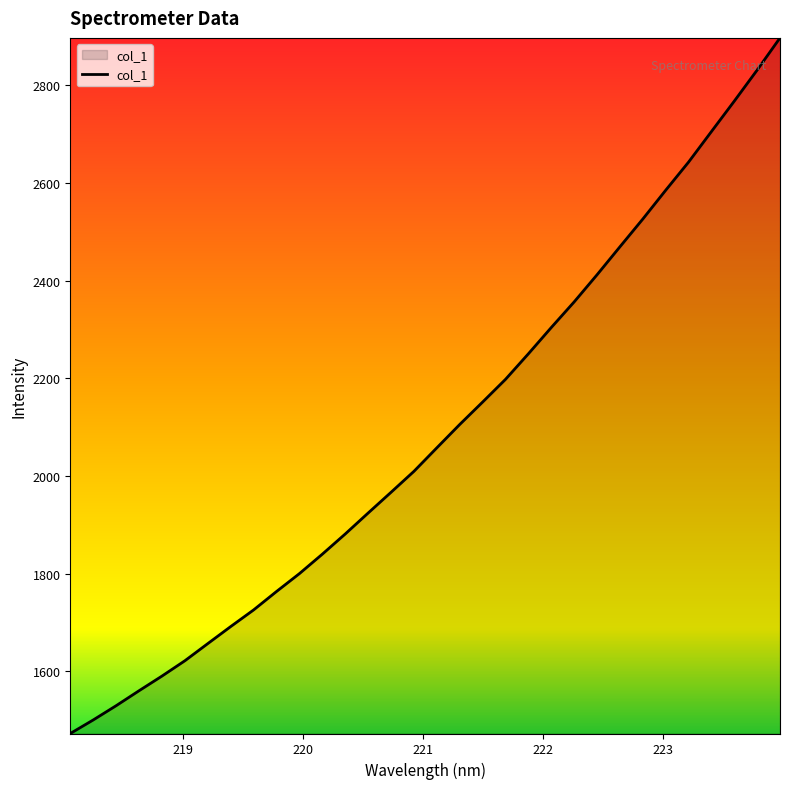

Does the chart display data point markers on the line(s)?

No